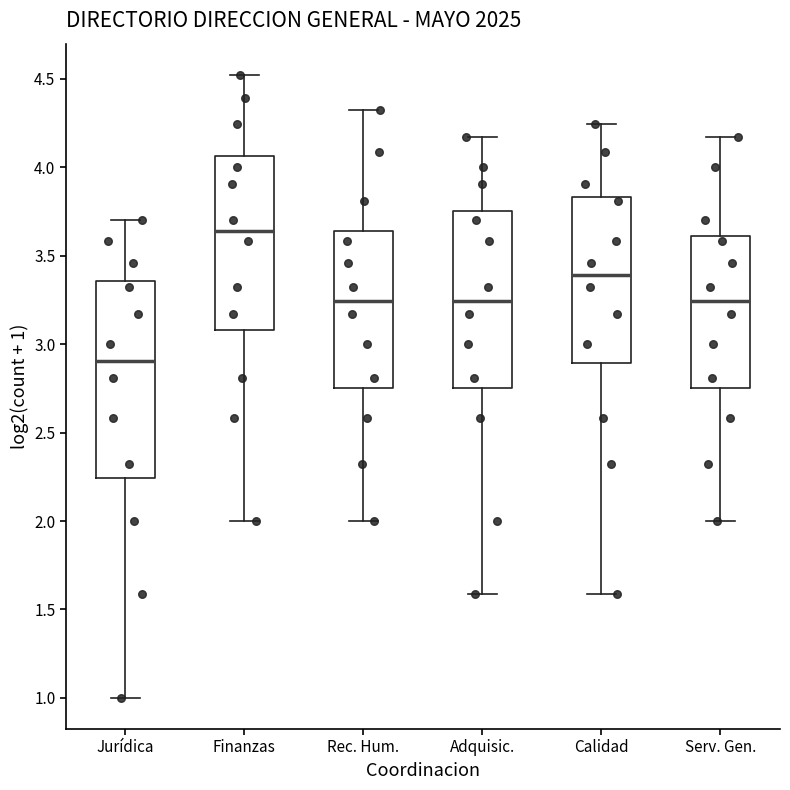

Which box has the highest median line?

Finanzas